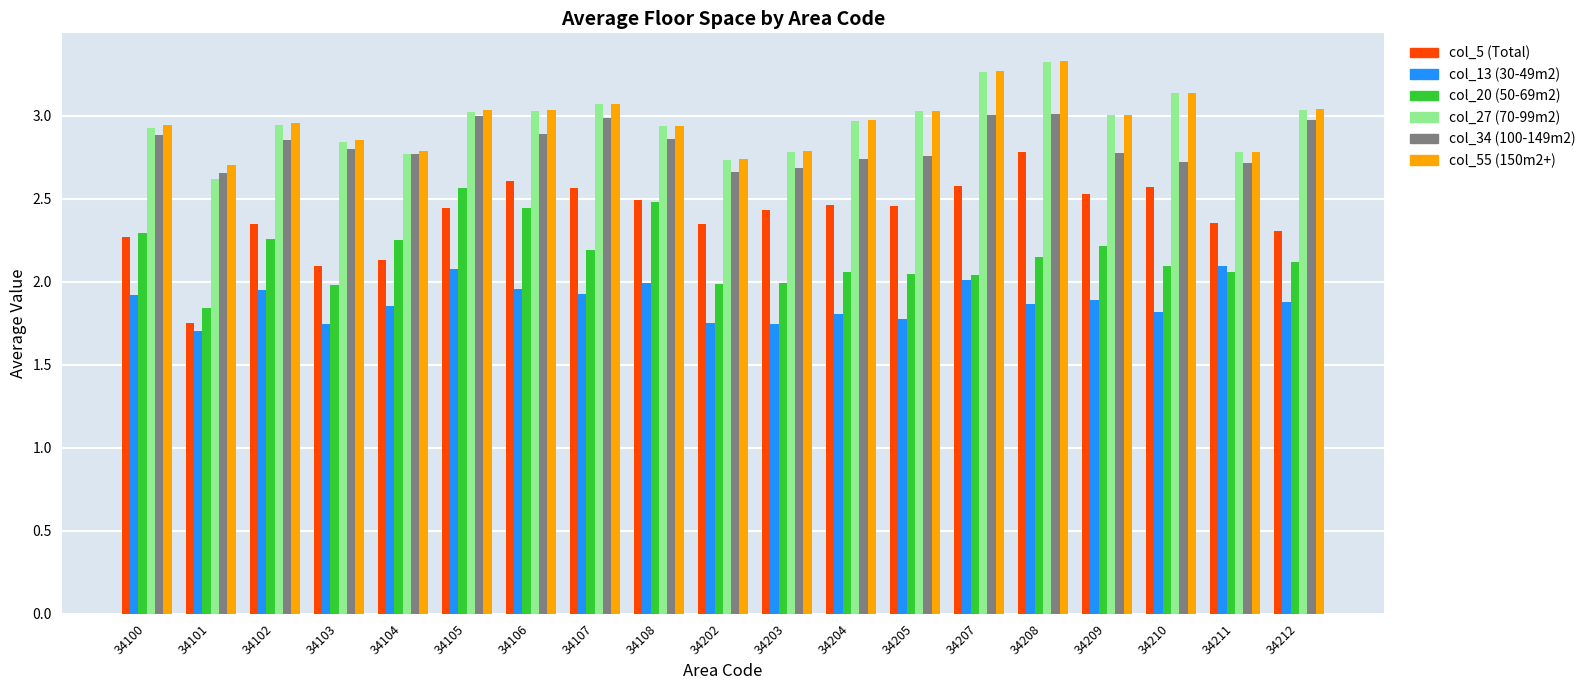

What is the spread (max minus min) of values at 34102?

1.0